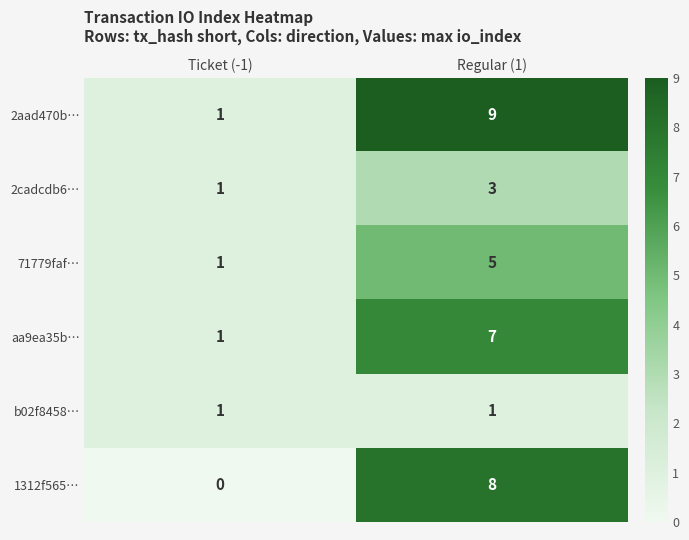

What is the average value of the 2aad470b… series?

5